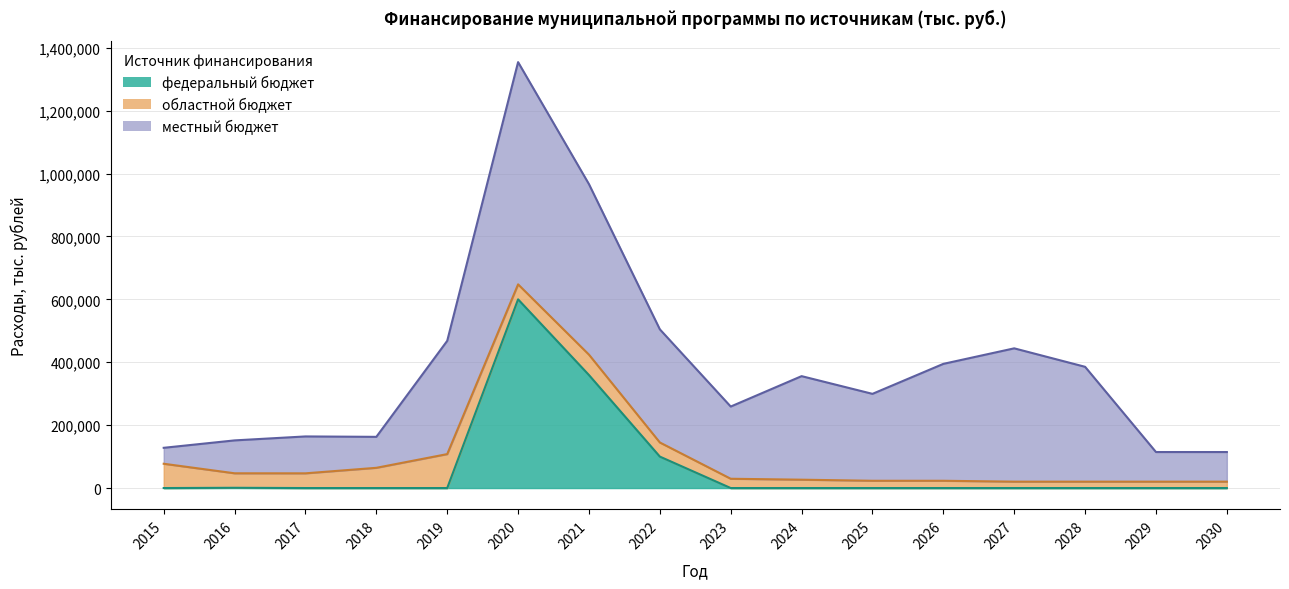

How many interior local peaks does the областной бюджет series have?

2